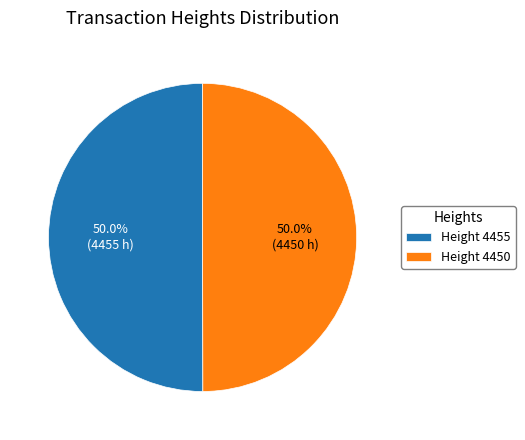

What portion of the pie excludes Height 4455?

50.0%